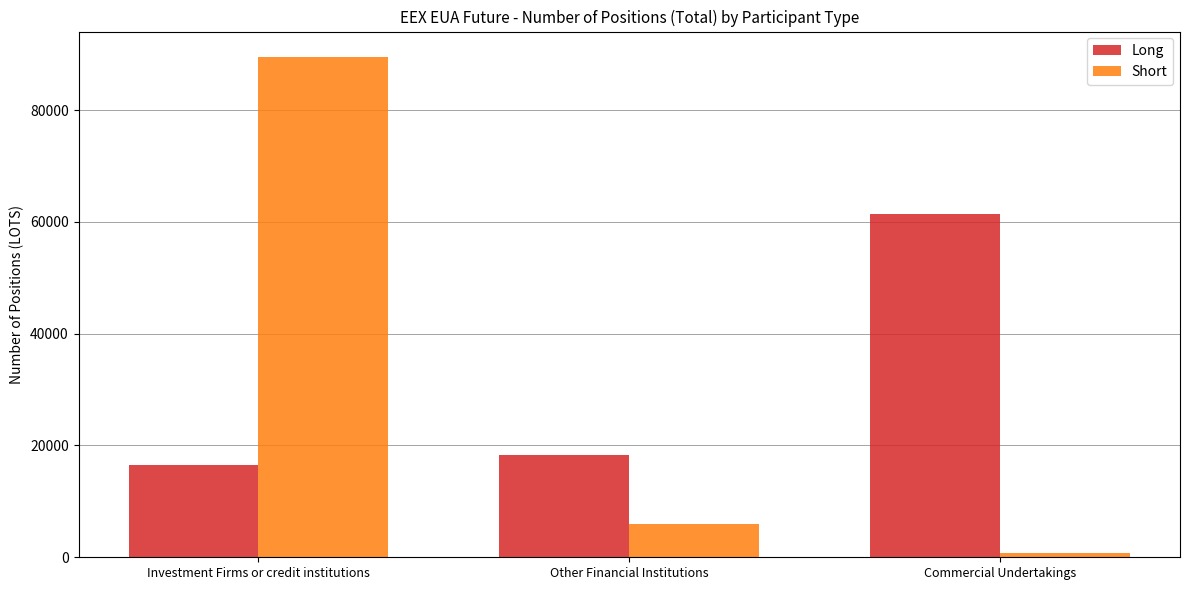

Which series changed the most between Investment Firms or credit institutions and Commercial Undertakings?

Short